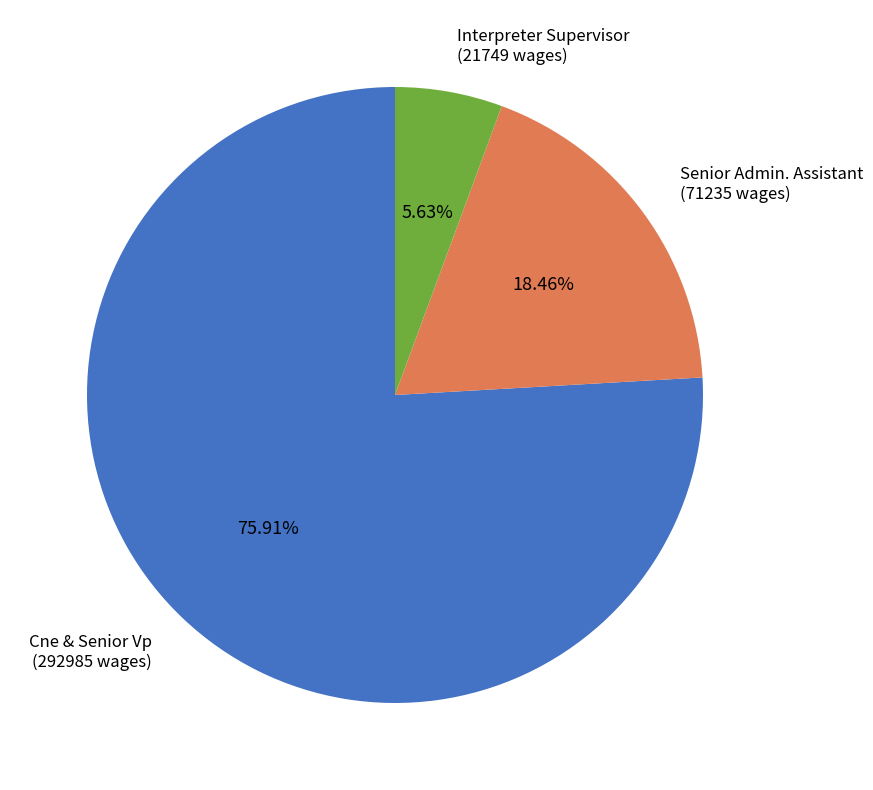

Between Cne & Senior Vp and Senior Admin. Assistant, which is larger?

Cne & Senior Vp